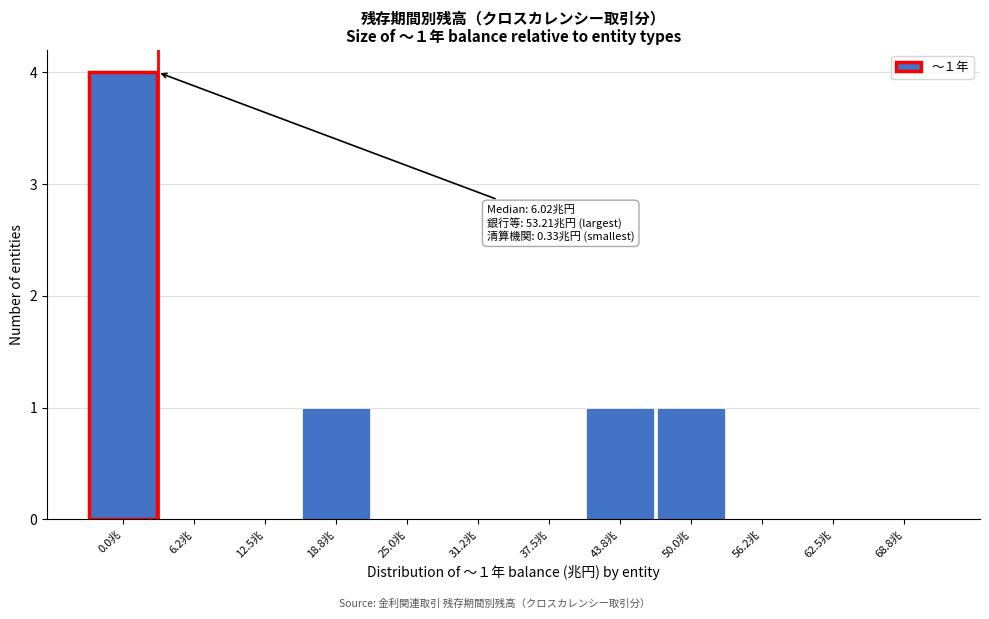

Reading left to right, what are all the values shown in this chart?

0.0兆=4	6.2兆=0	12.5兆=0	18.8兆=1	25.0兆=0	31.2兆=0	37.5兆=0	43.8兆=1	50.0兆=1	56.2兆=0	62.5兆=0	68.8兆=0